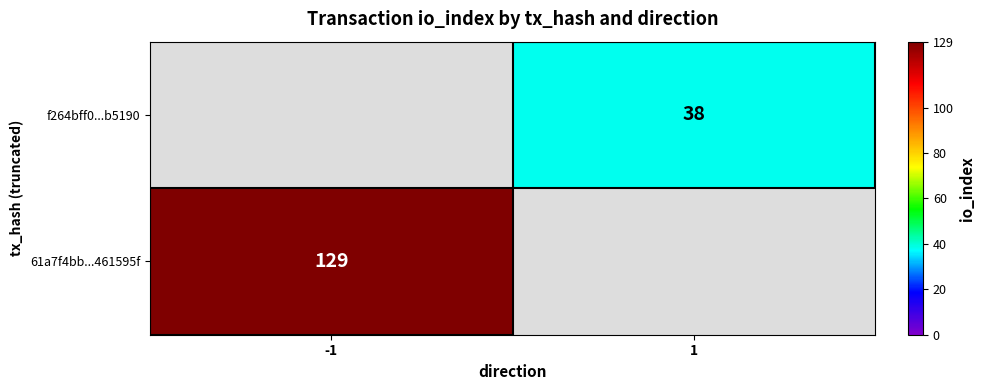

The 61a7f4bb...461595f series shows 70 at -1. True or false?

False